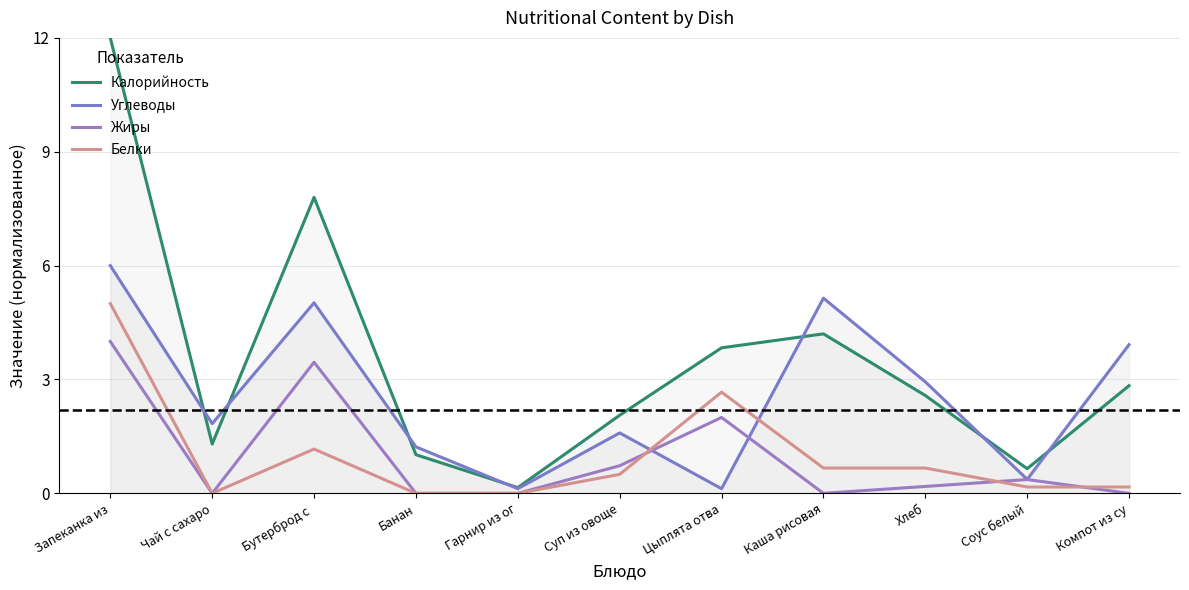

What is the maximum value for Жиры?

4.0